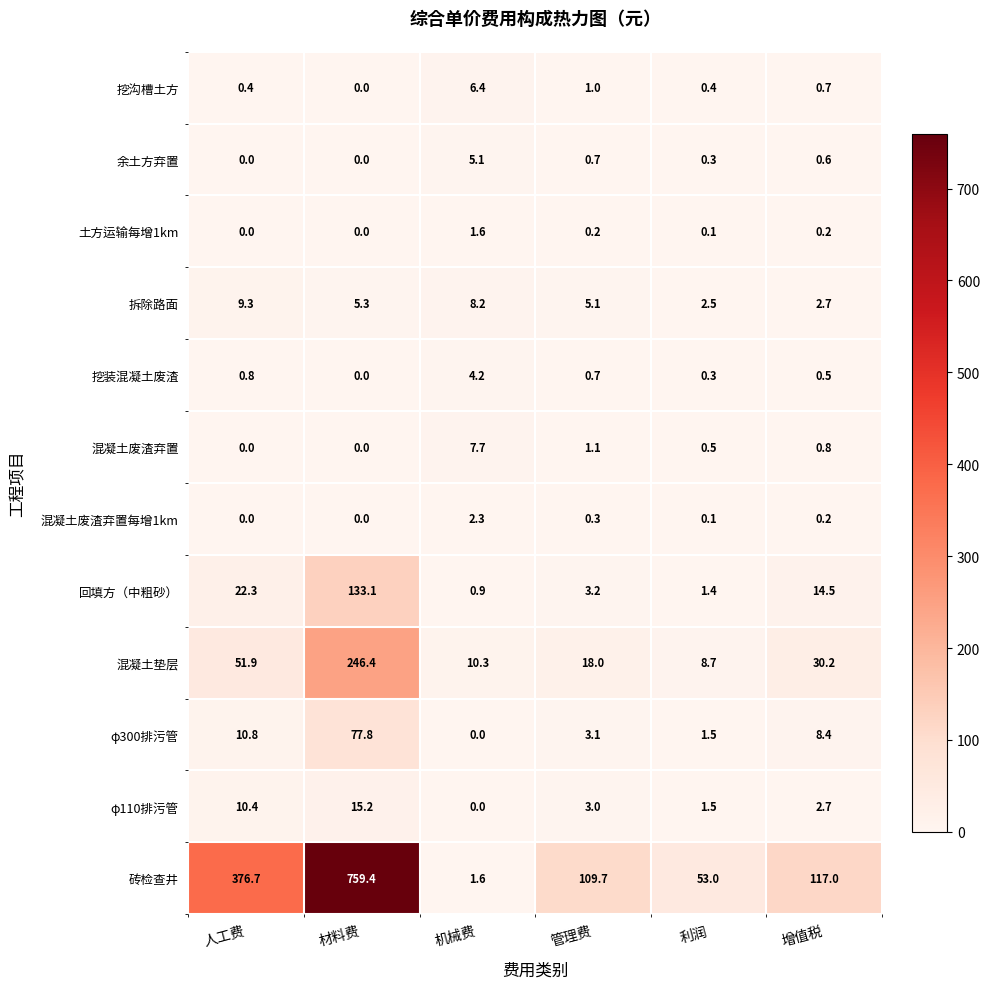

Where is 拆除路面 nearest to the value 5?

管理费